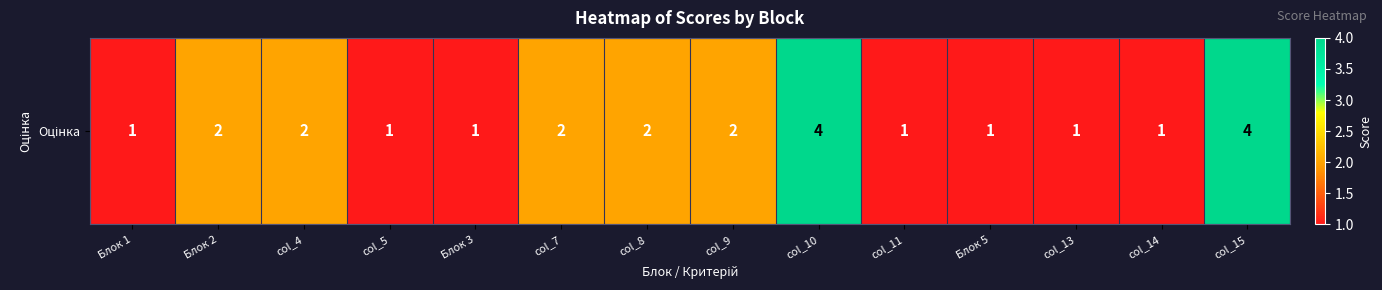

Reading left to right, list all the values displayed in this chart.

Блок 1=1	Блок 2=2	col_4=2	col_5=1	Блок 3=1	col_7=2	col_8=2	col_9=2	col_10=4	col_11=1	Блок 5=1	col_13=1	col_14=1	col_15=4